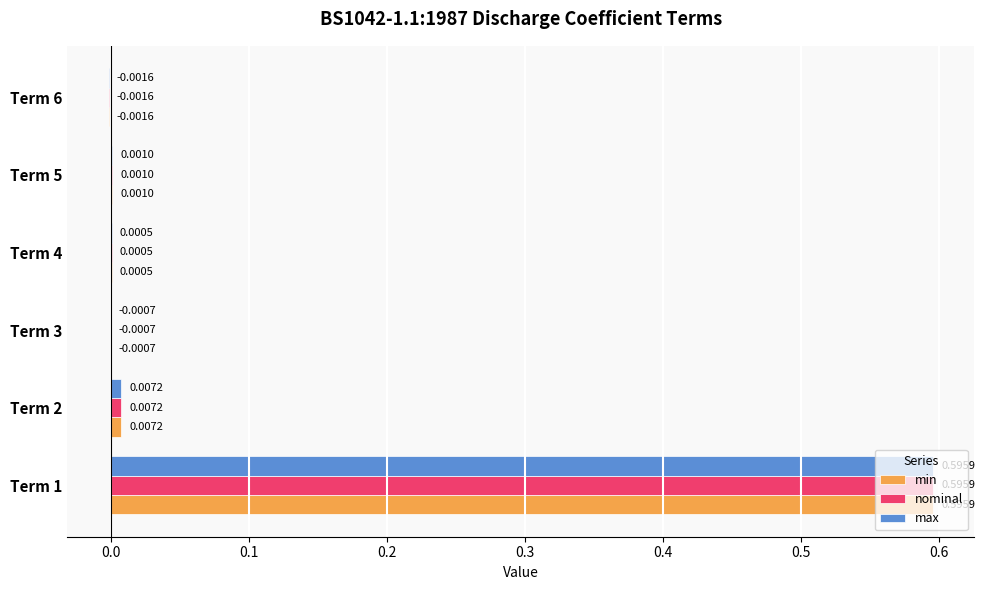

At which category is the sum across all series the highest?

Term 1